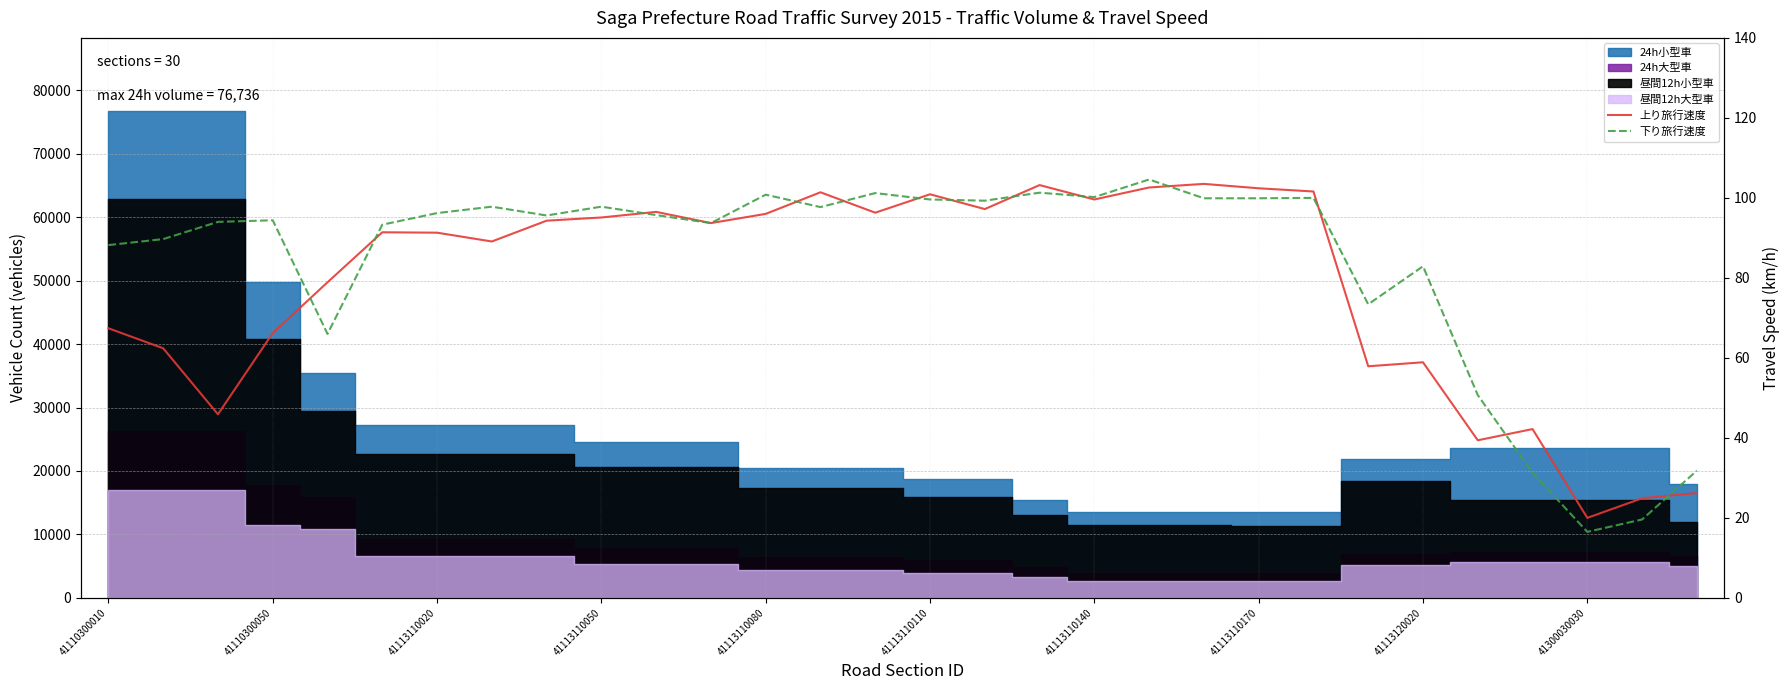

How many values in the 下り旅行速度 series are below 95?

14